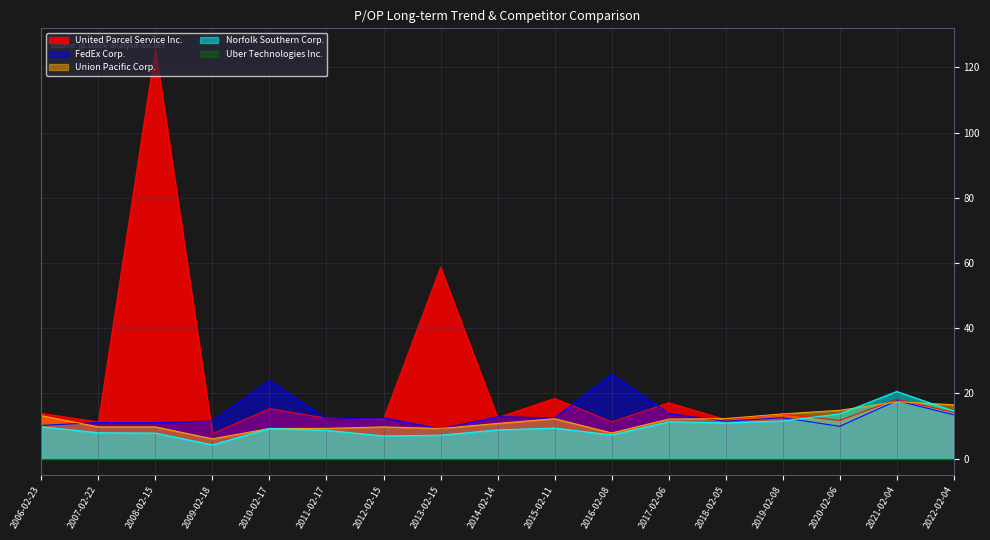

What is the minimum value for United Parcel Service Inc.?

7.6